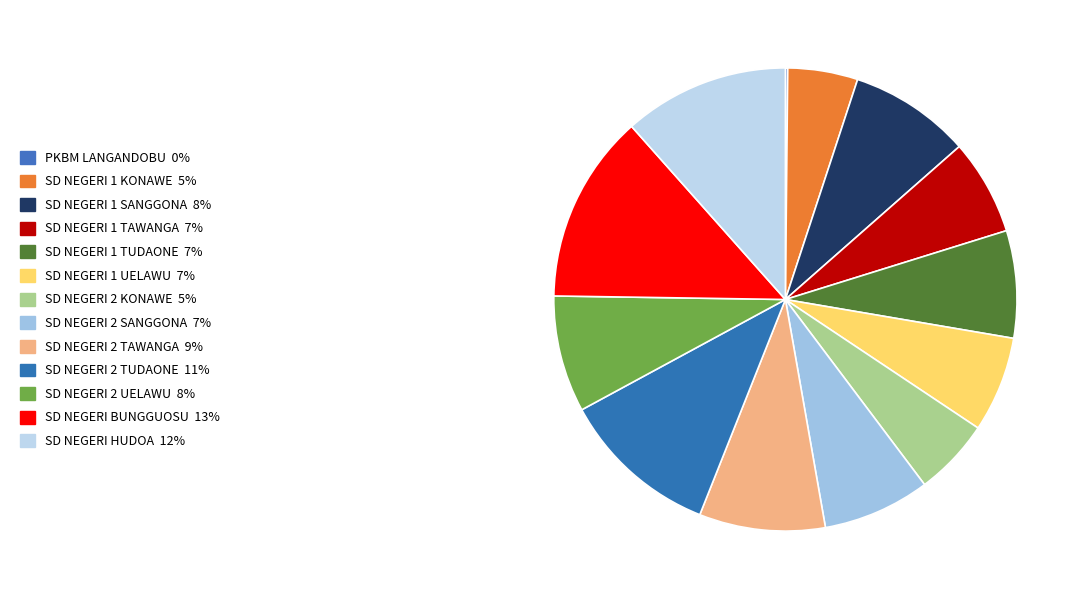

Does SD NEGERI 2 TAWANGA represent more than half of the total?

No